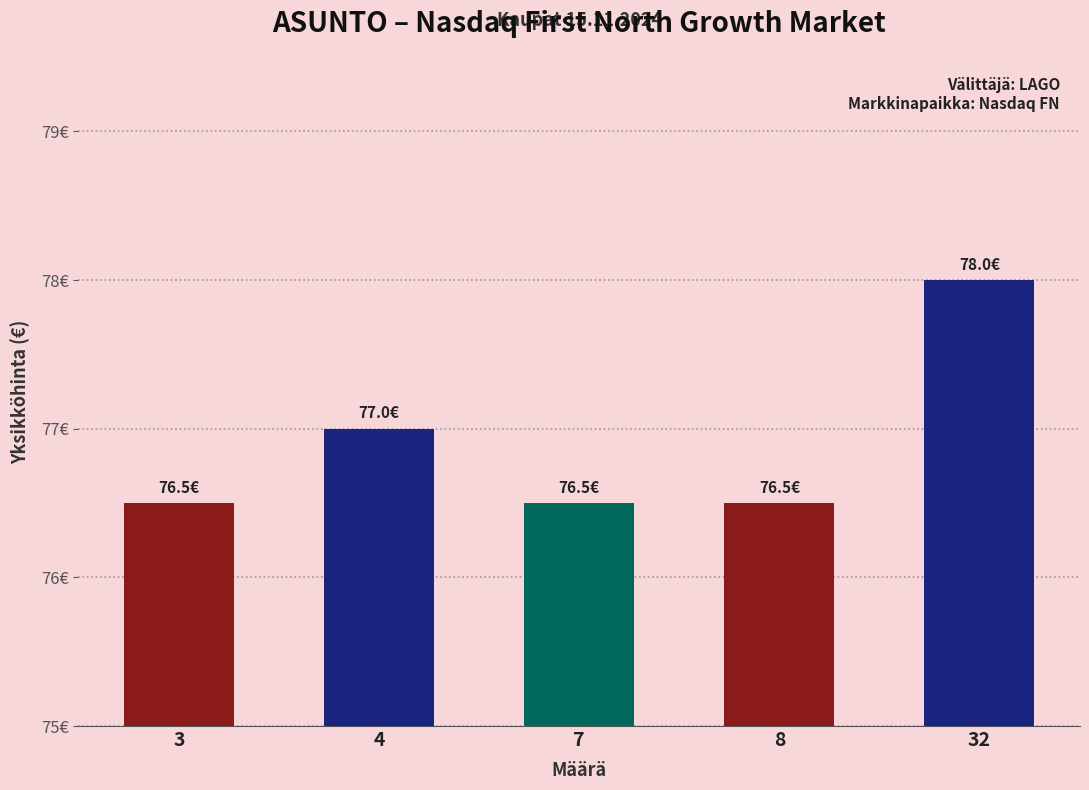

Is it true that the value at 7 is 76.5?

True